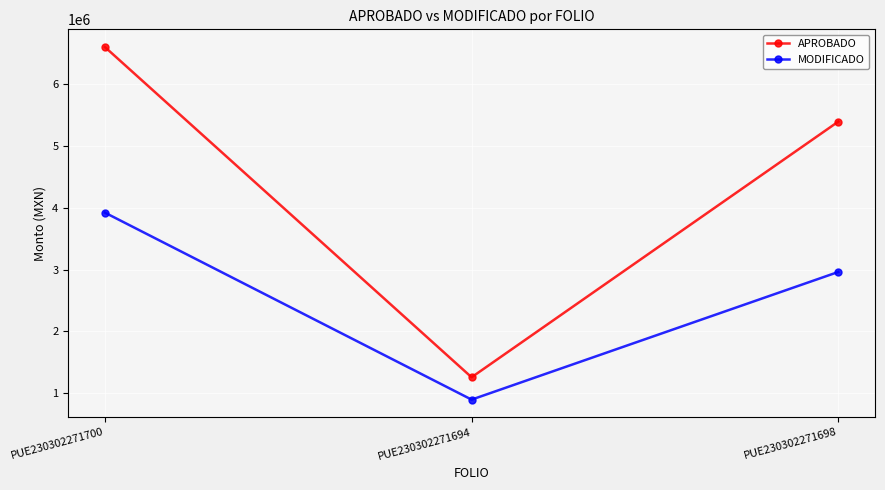

Does the chart have visible grid lines?

Yes